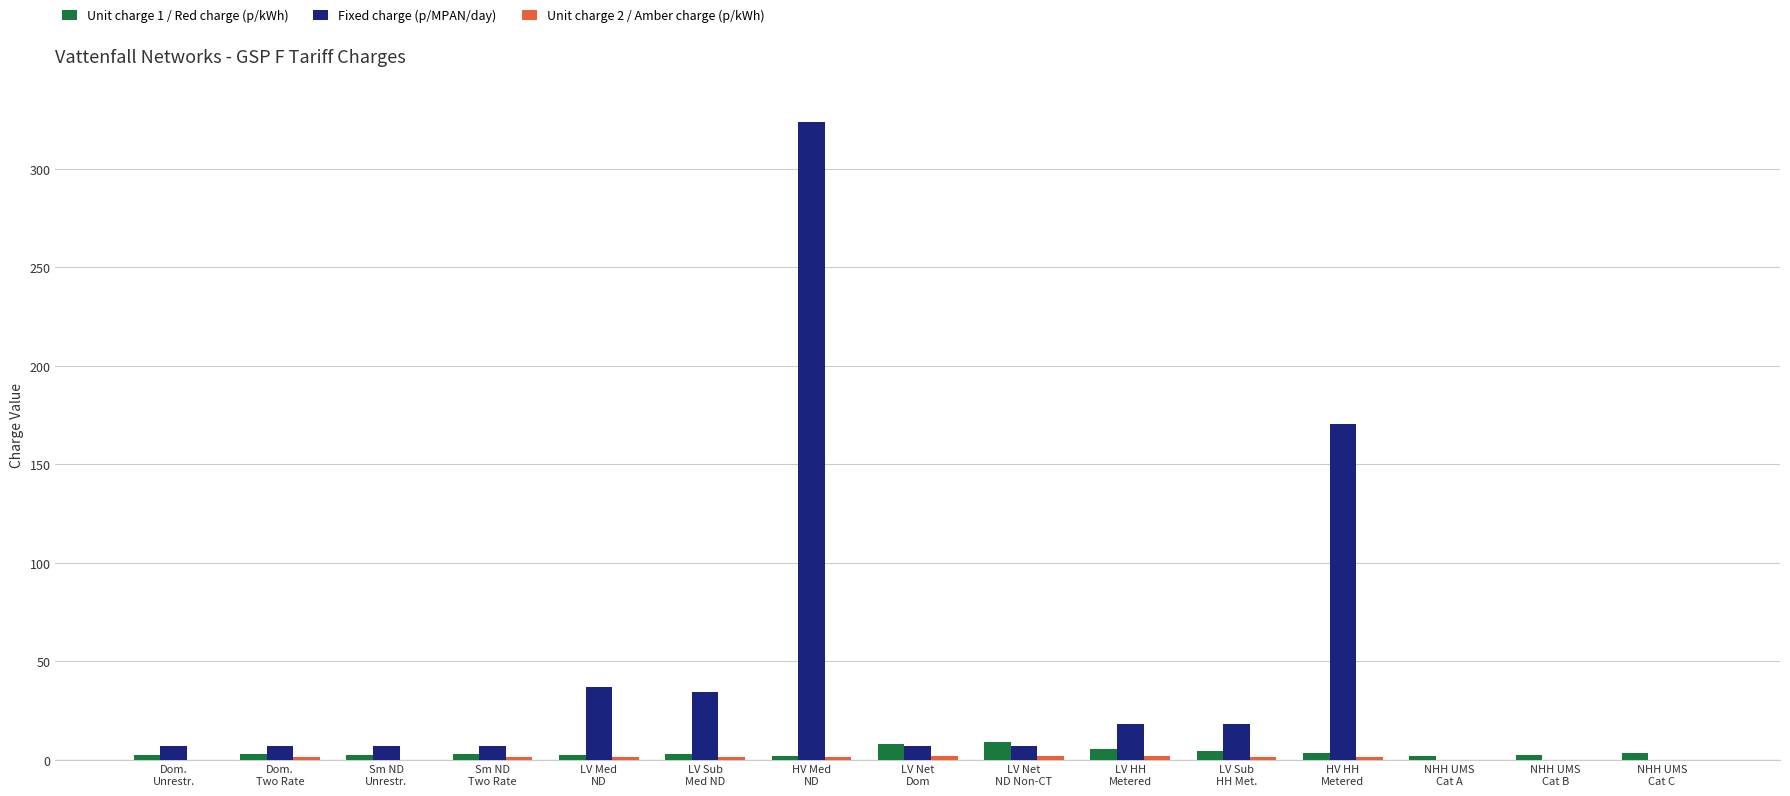

Which series has the largest total across all categories?

Fixed charge (p/MPAN/day)